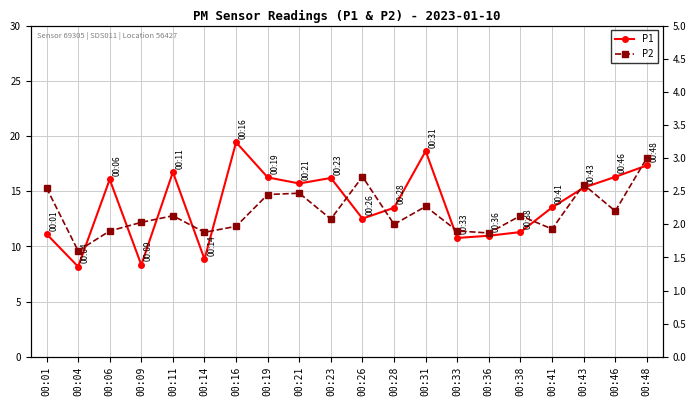

Rank the series by their average value, from highest to lowest.

P1, P2